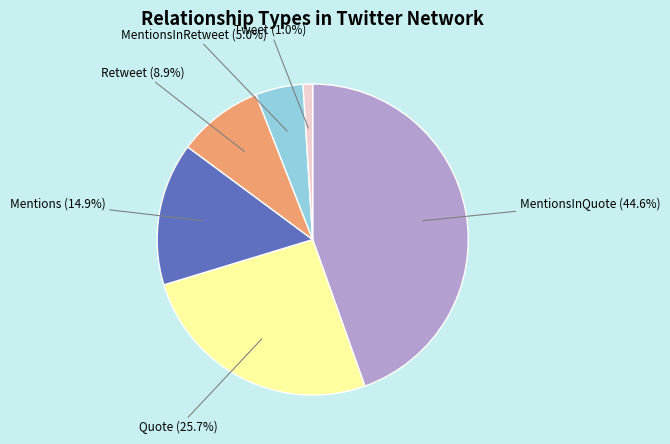

What is the smallest slice in the pie chart?

Tweet